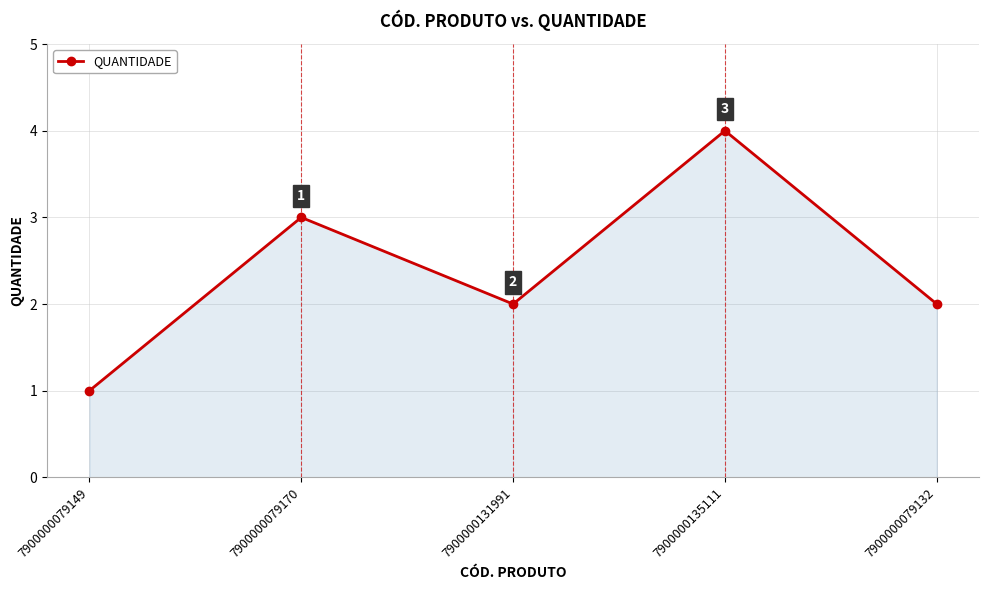

What position from the right is 7900000079132?

1